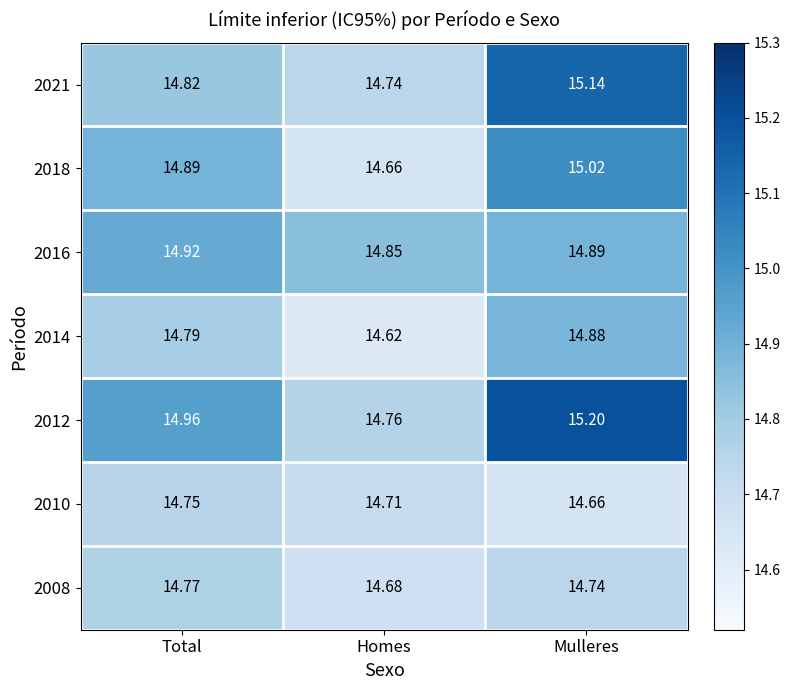

Rank the categories by 2010 value from lowest to highest.

Mulleres, Homes, Total